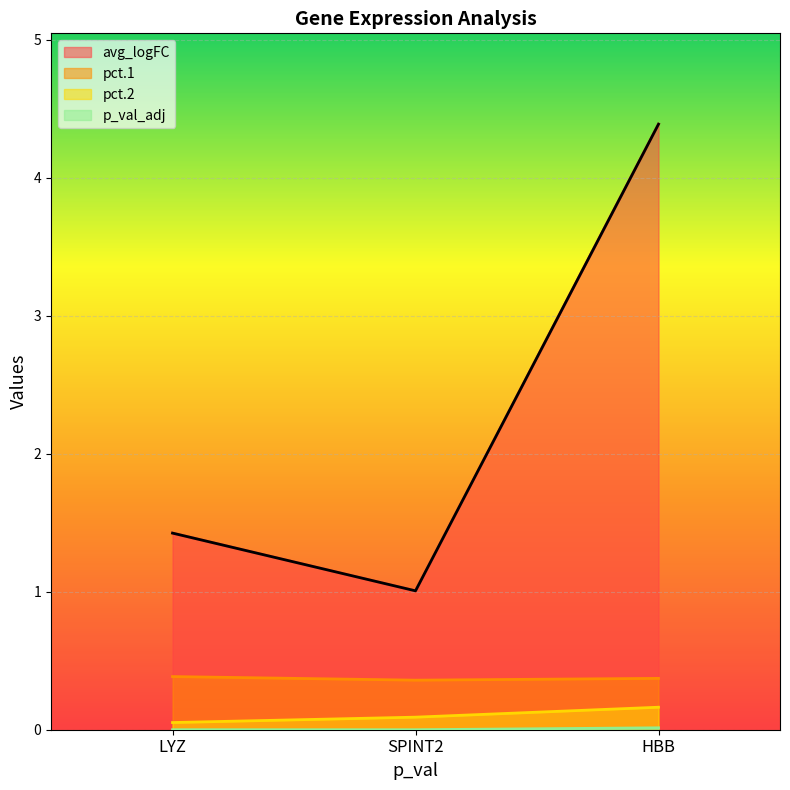

Reading left to right, transcribe all the data shown in this chart.

avg_logFC: LYZ=1.4	SPINT2=1.0	HBB=4.4
pct.1: LYZ=0.4	SPINT2=0.4	HBB=0.4
pct.2: LYZ=0.1	SPINT2=0.1	HBB=0.2
p_val_adj: LYZ=0.0	SPINT2=0.0	HBB=0.0